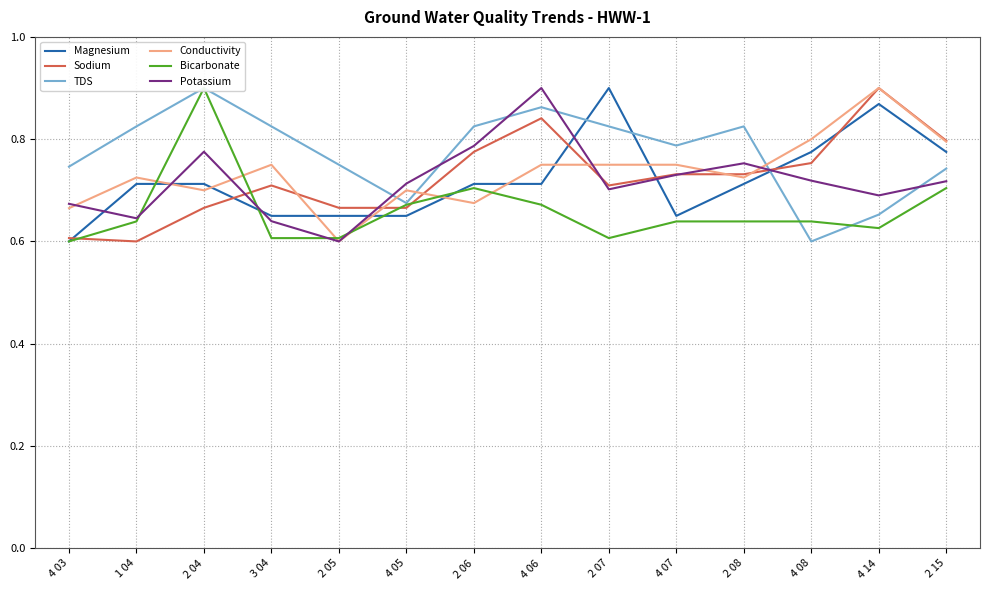

The Bicarbonate series shows 1.1 at 2 15. True or false?

False